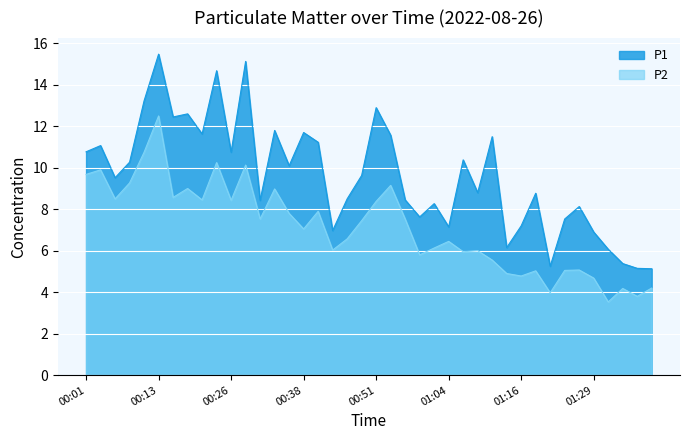

True or false: P1 and P2 intersect in this chart.

False